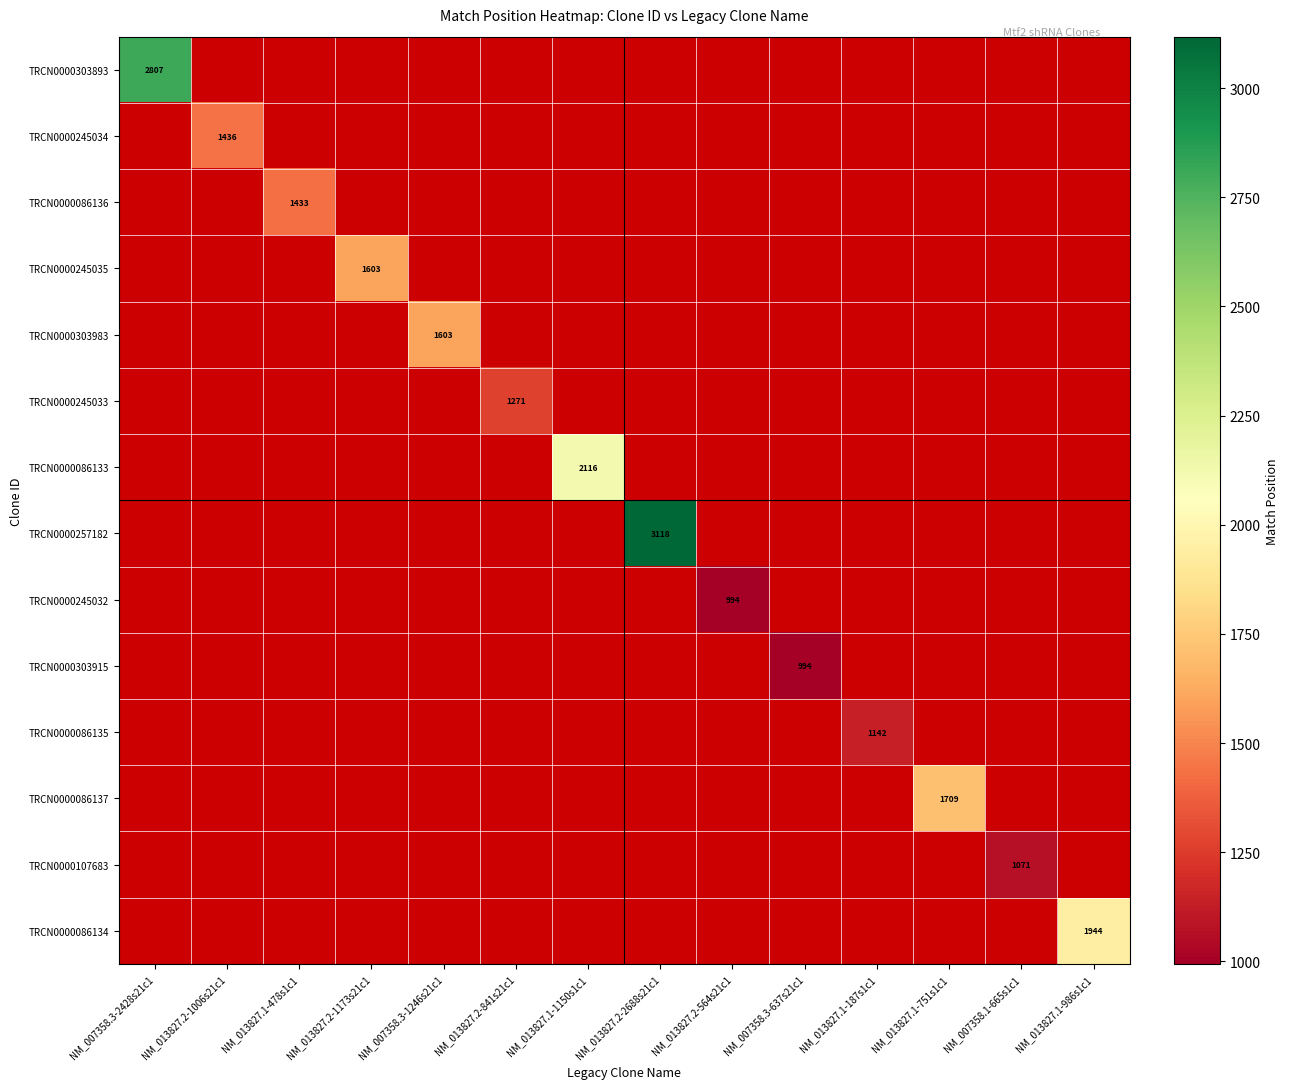

What is the maximum value shown in the chart?

3118